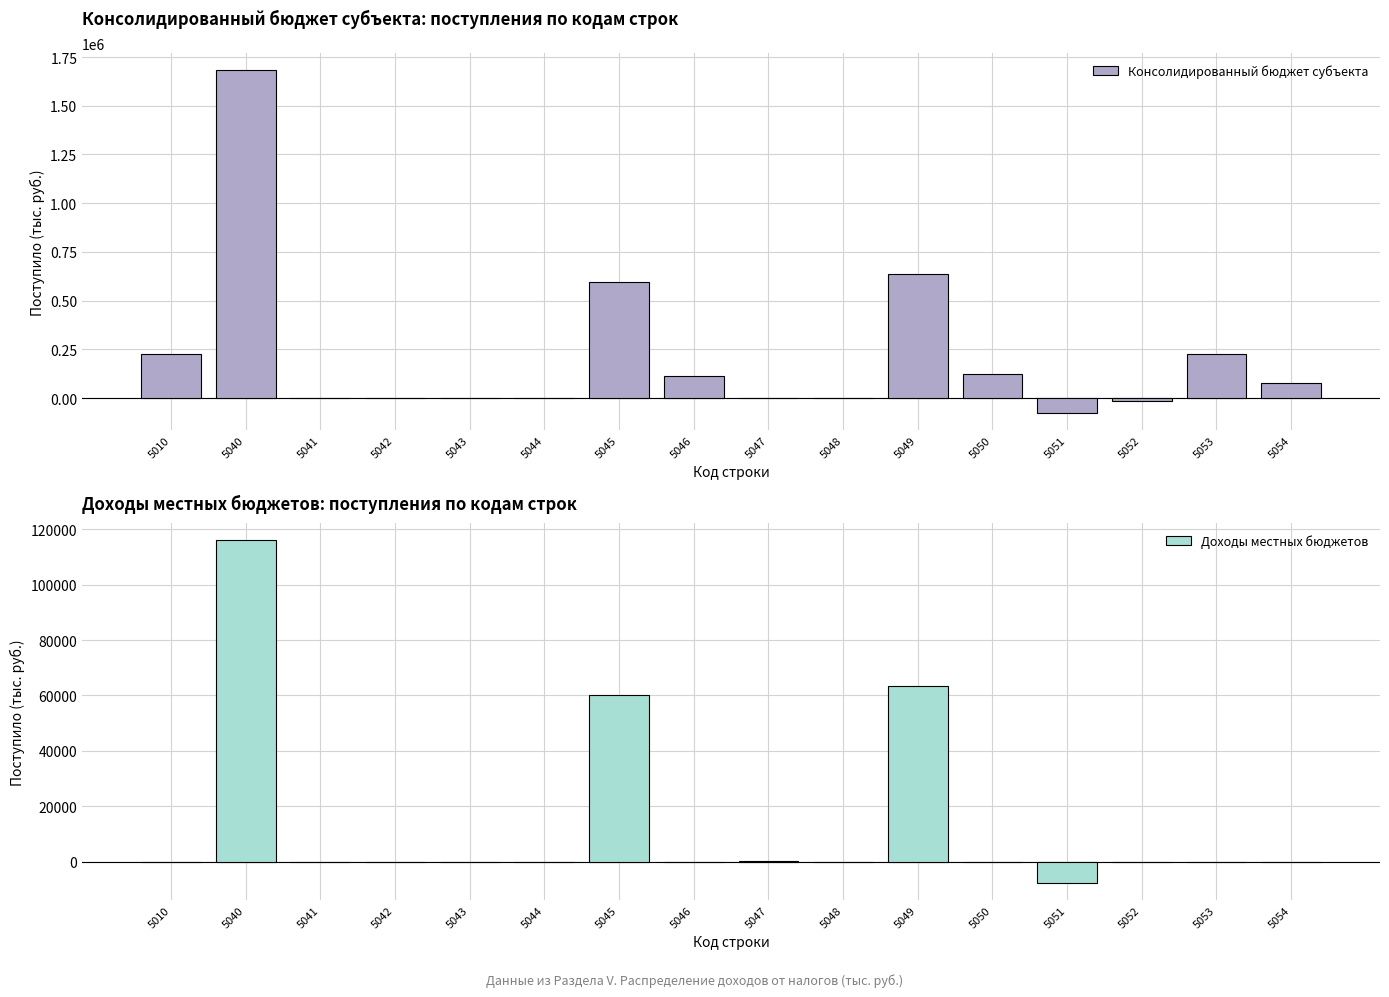

What is the total value across all series at 5049?

700743